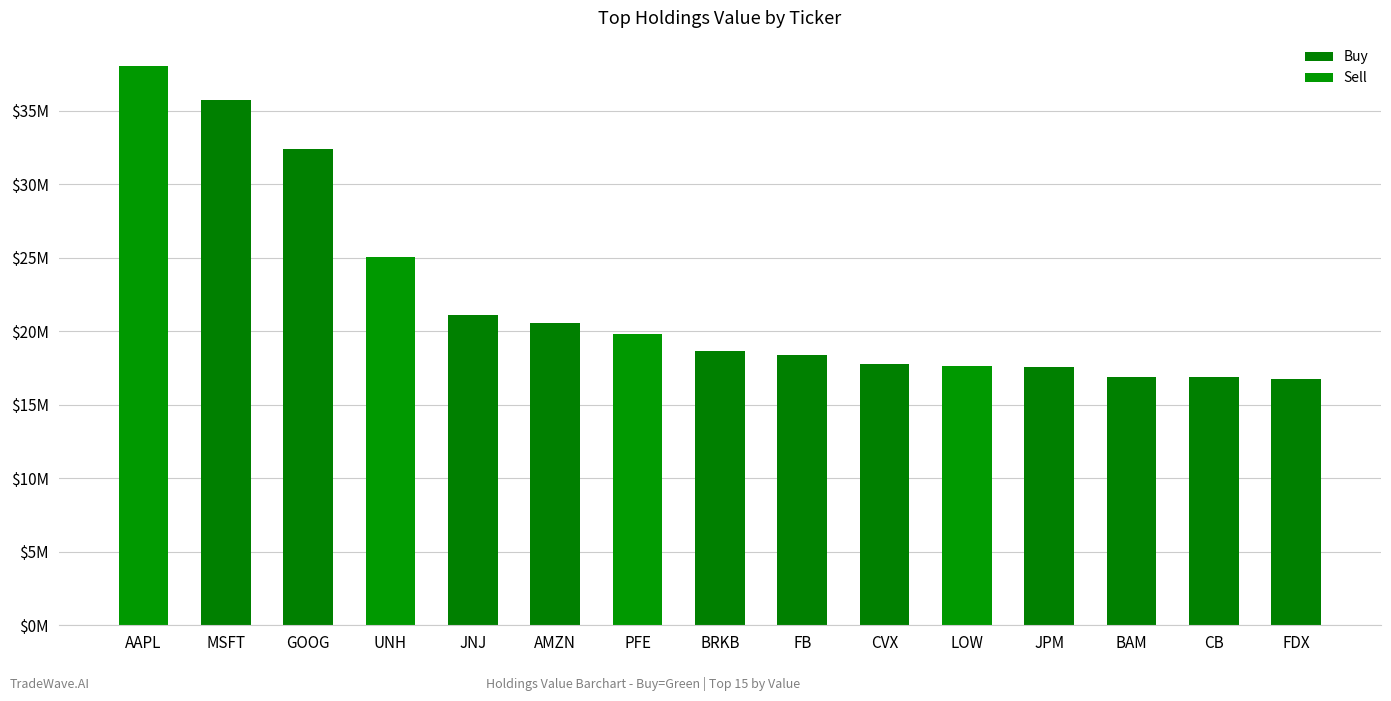

Between MSFT and UNH, which is larger?

MSFT